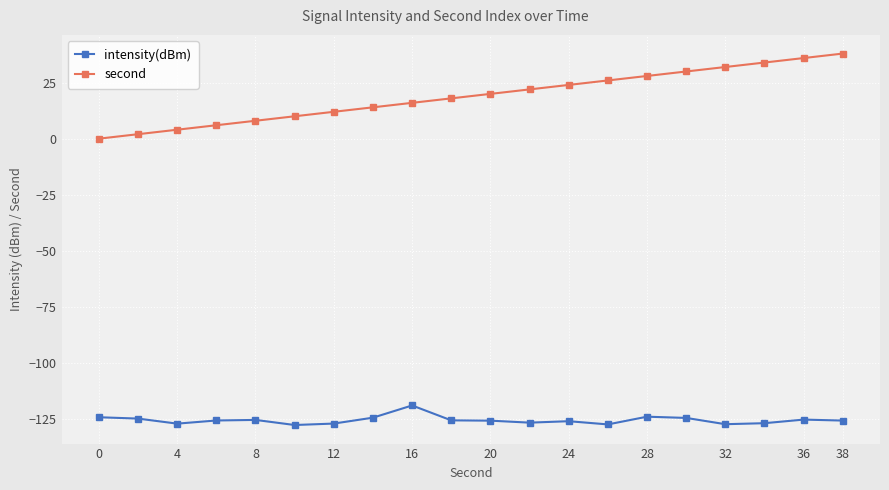

What are all the series names shown in the legend?

intensity(dBm), second